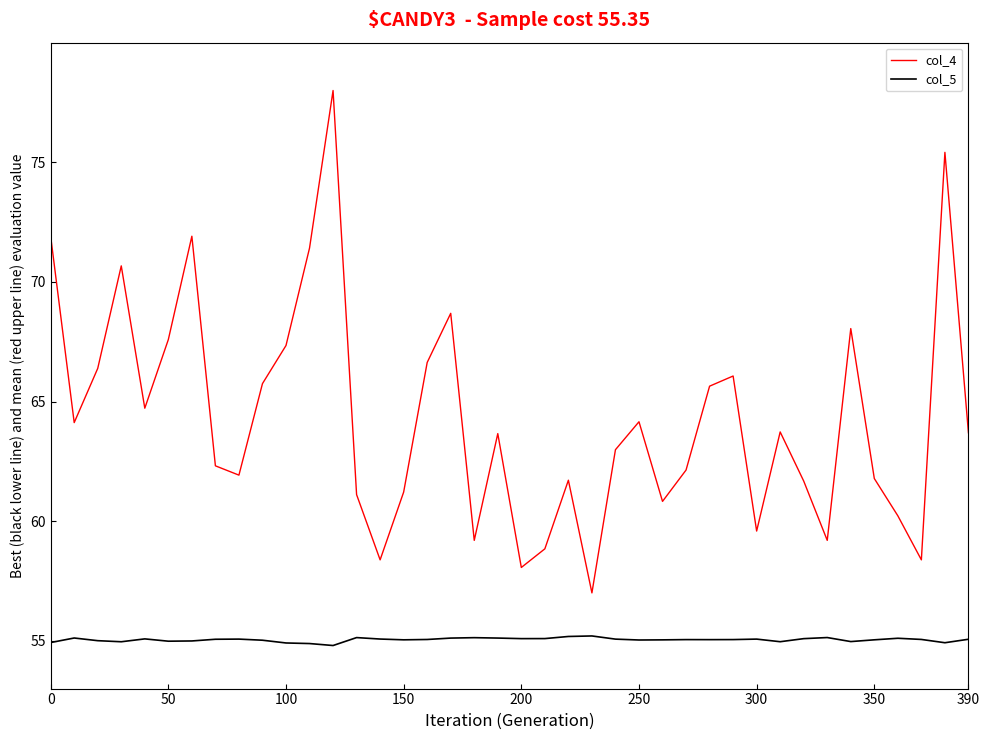

List the series in order of their peak value, highest first.

col_4, col_5